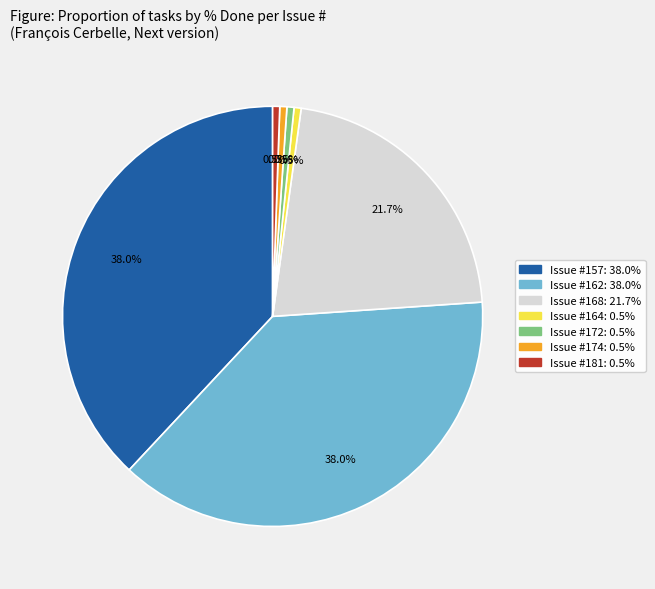

Is there any slice that represents more than half of the pie?

No